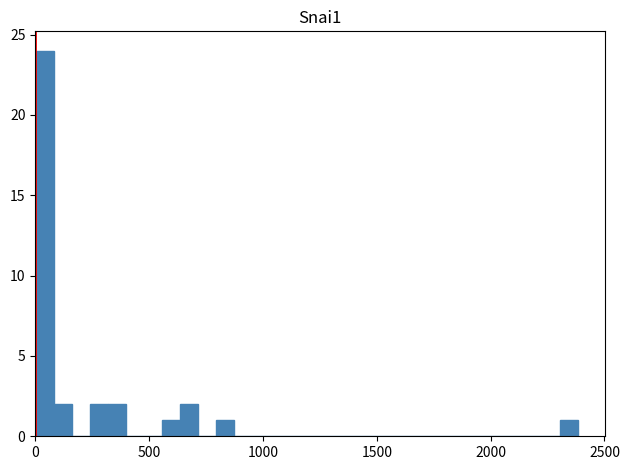

Read against the x-axis, roughly where is the centre of the tallest bar?

50